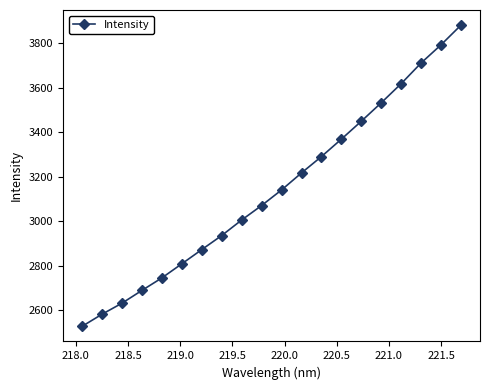

What is the average value?

3143.7